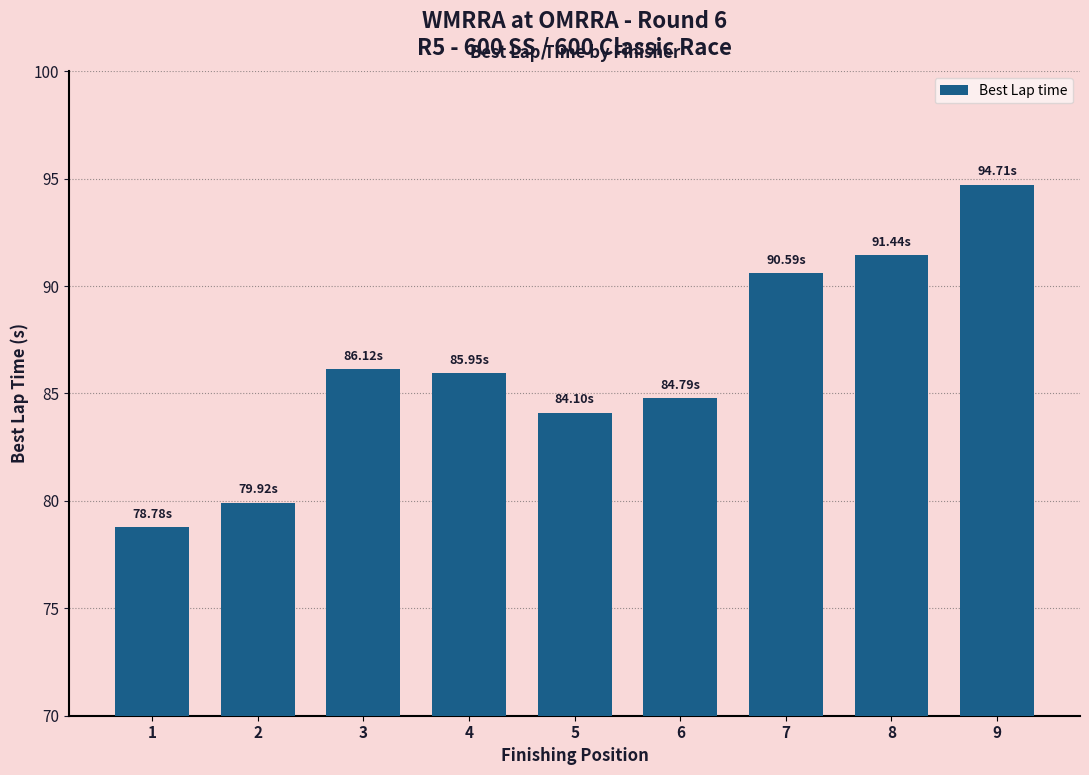

Between 4 and 1, which is larger?

4